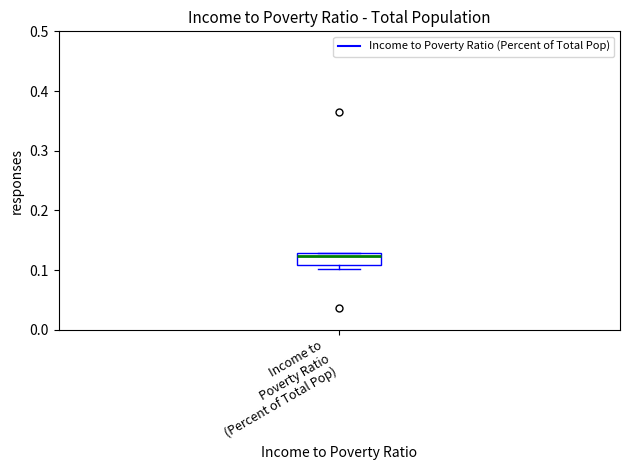

Where does the median line of the box for Income to Poverty Ratio (Percent of Total Pop) sit on the y-axis? The values are not printed on the chart, so give them approximately, as read against the axis.

0.12